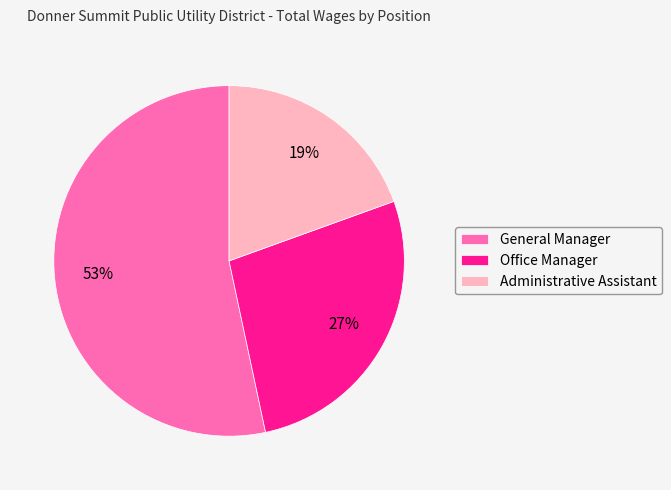

To the nearest percent, what is the difference between the largest and smallest slice percentages?

34%